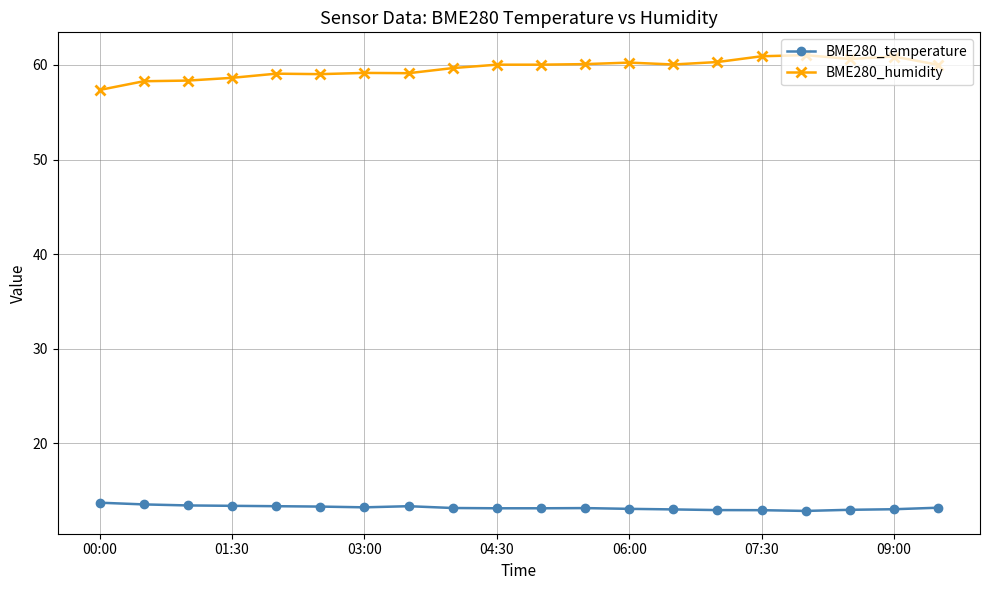

What is the average value of the BME280_humidity series?

59.6